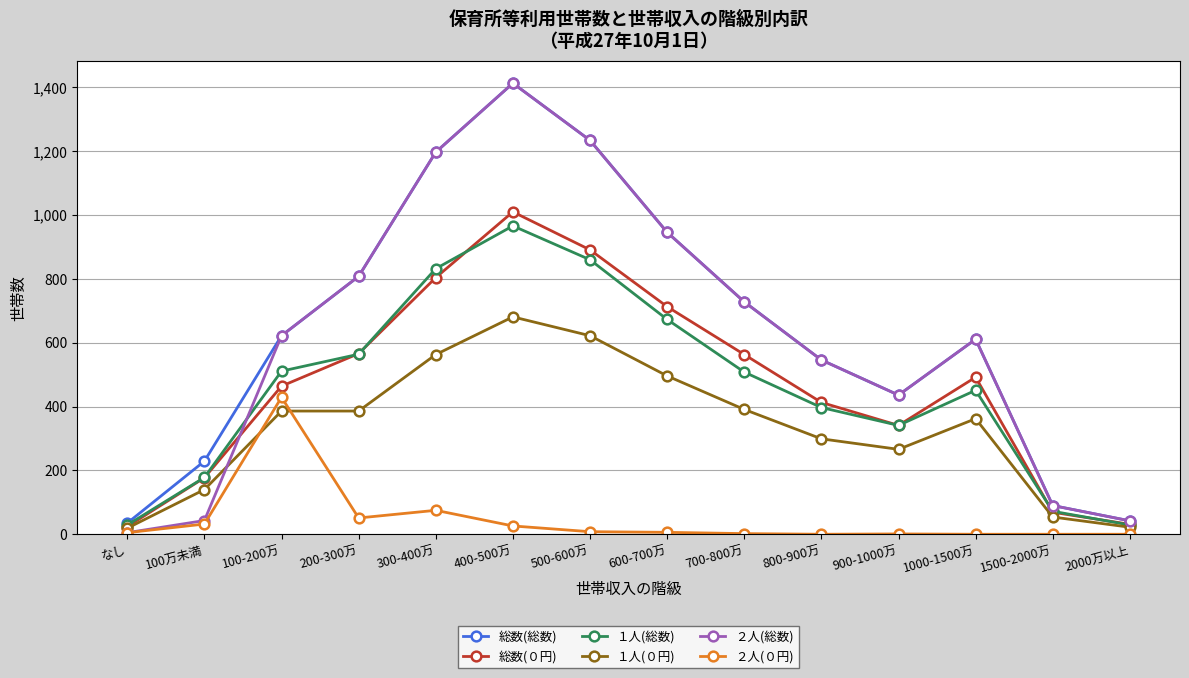

What is the value of the １人(総数) point at the 10th from the left?

397